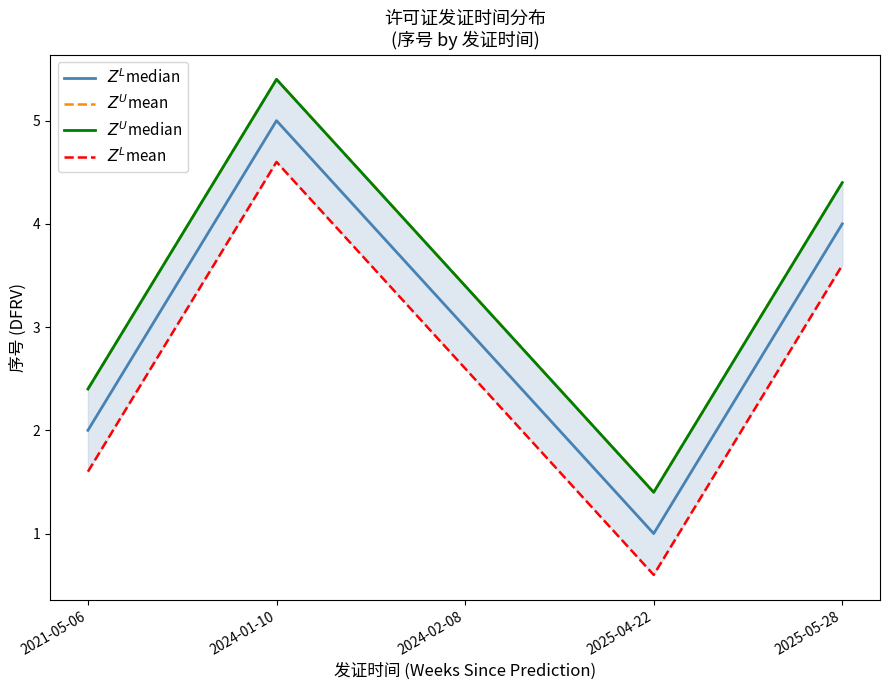

The $Z^U$median series shows 1.3 at 2024-02-08. True or false?

False